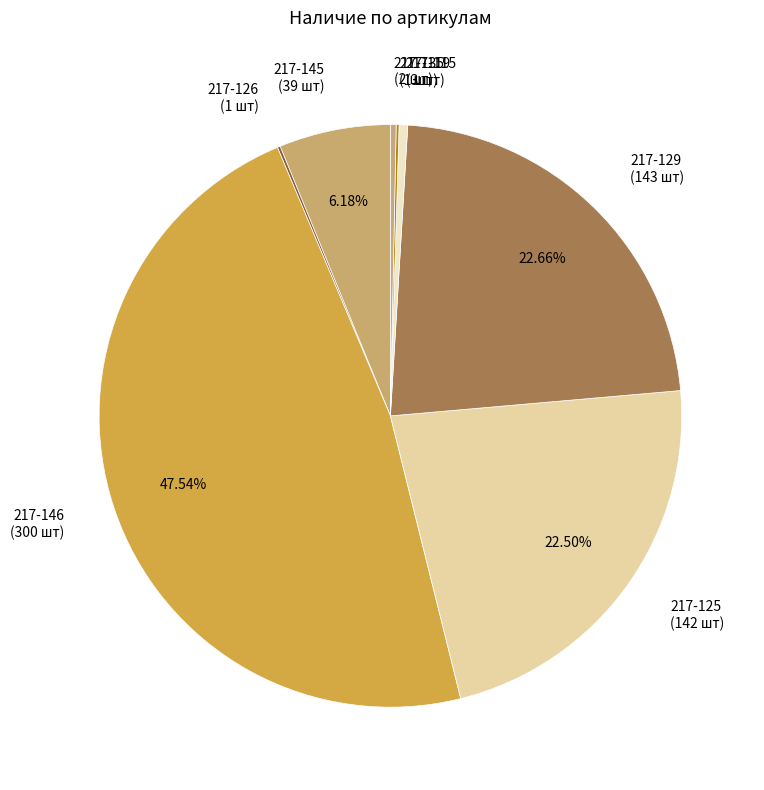

What is the largest slice in the pie chart?

217-146